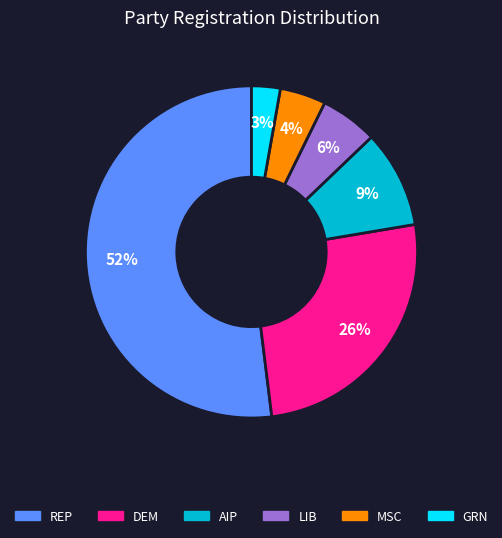

How many slices are in this pie chart?

6